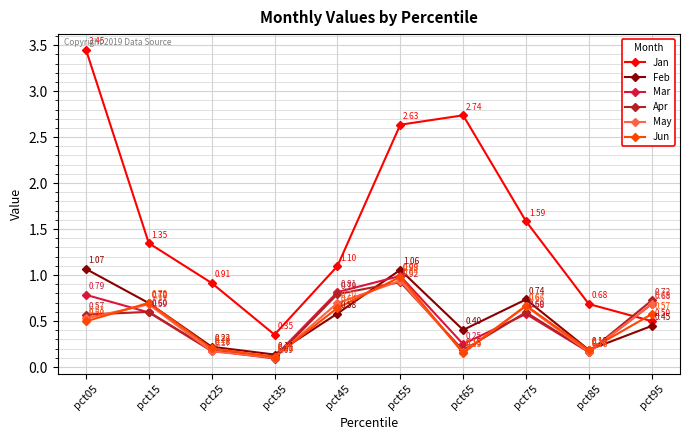

Which series has the largest range (max minus min)?

Jan